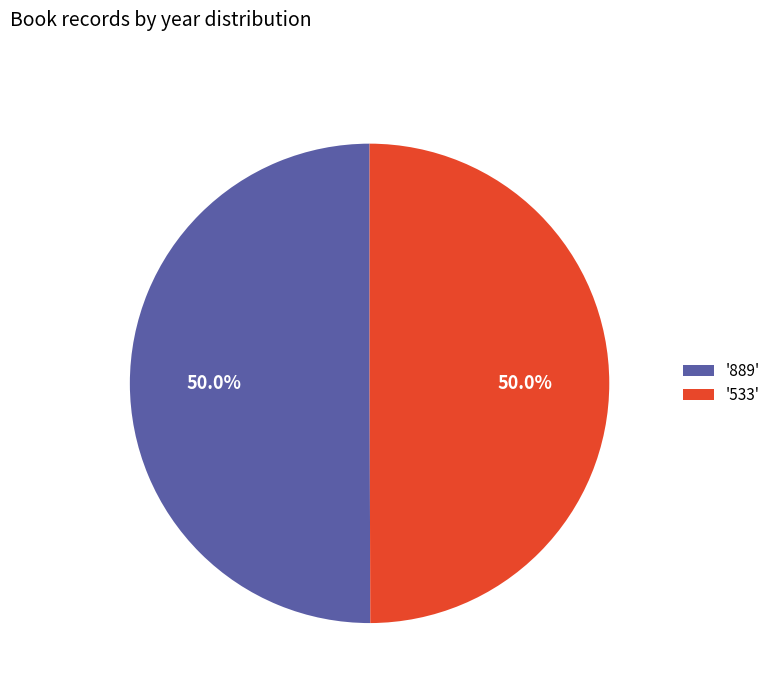

What is the total percentage of '889' and '533'?

100.0%